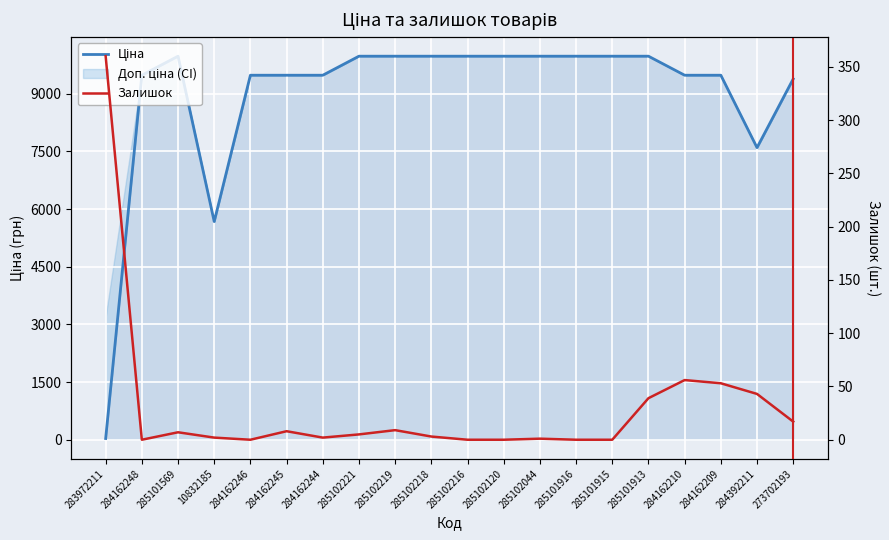

Which series has the largest total across all categories?

Ціна